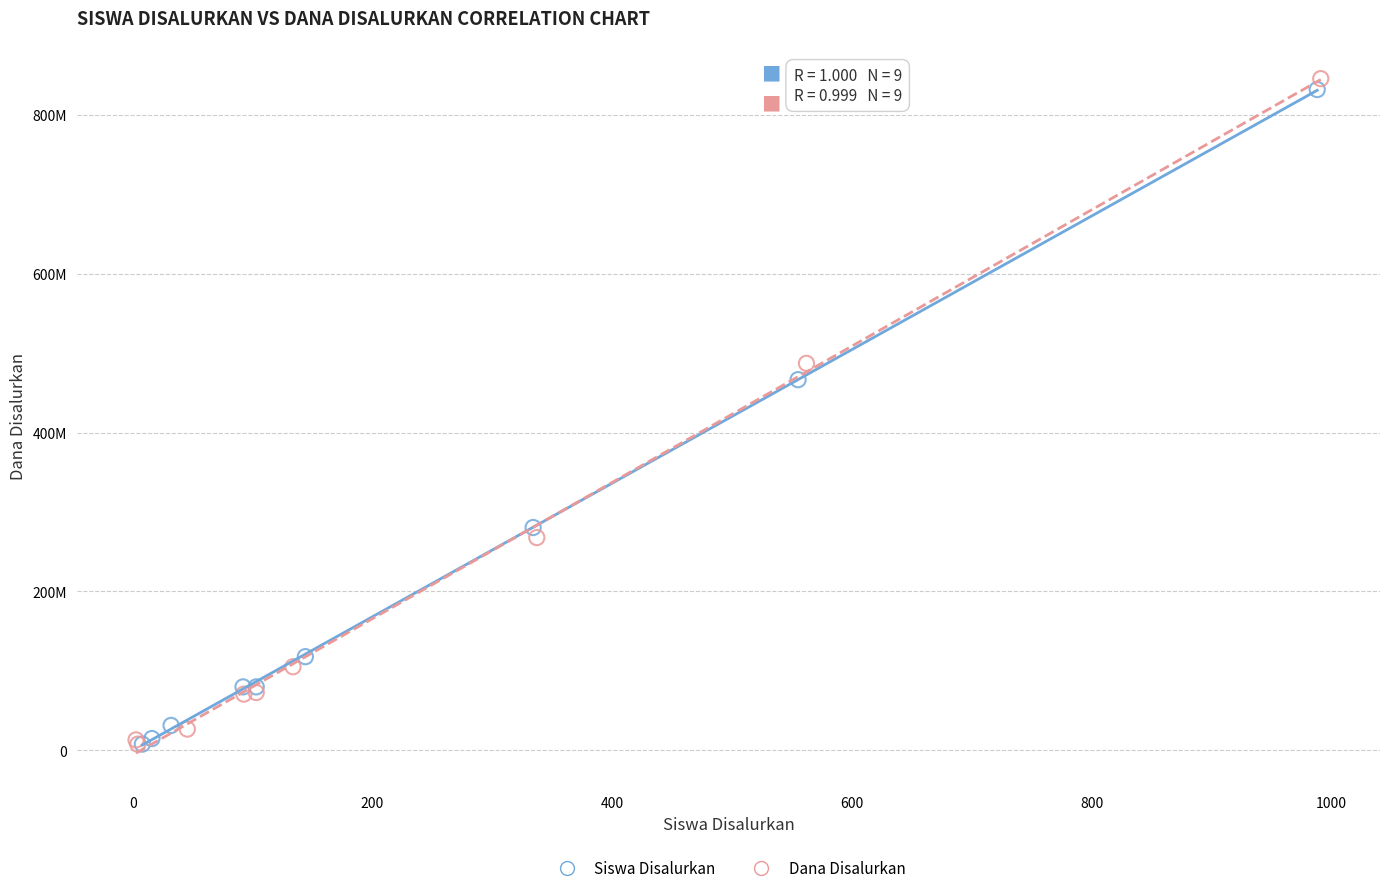

What are all the series names shown in the legend?

Siswa Disalurkan, Dana Disalurkan